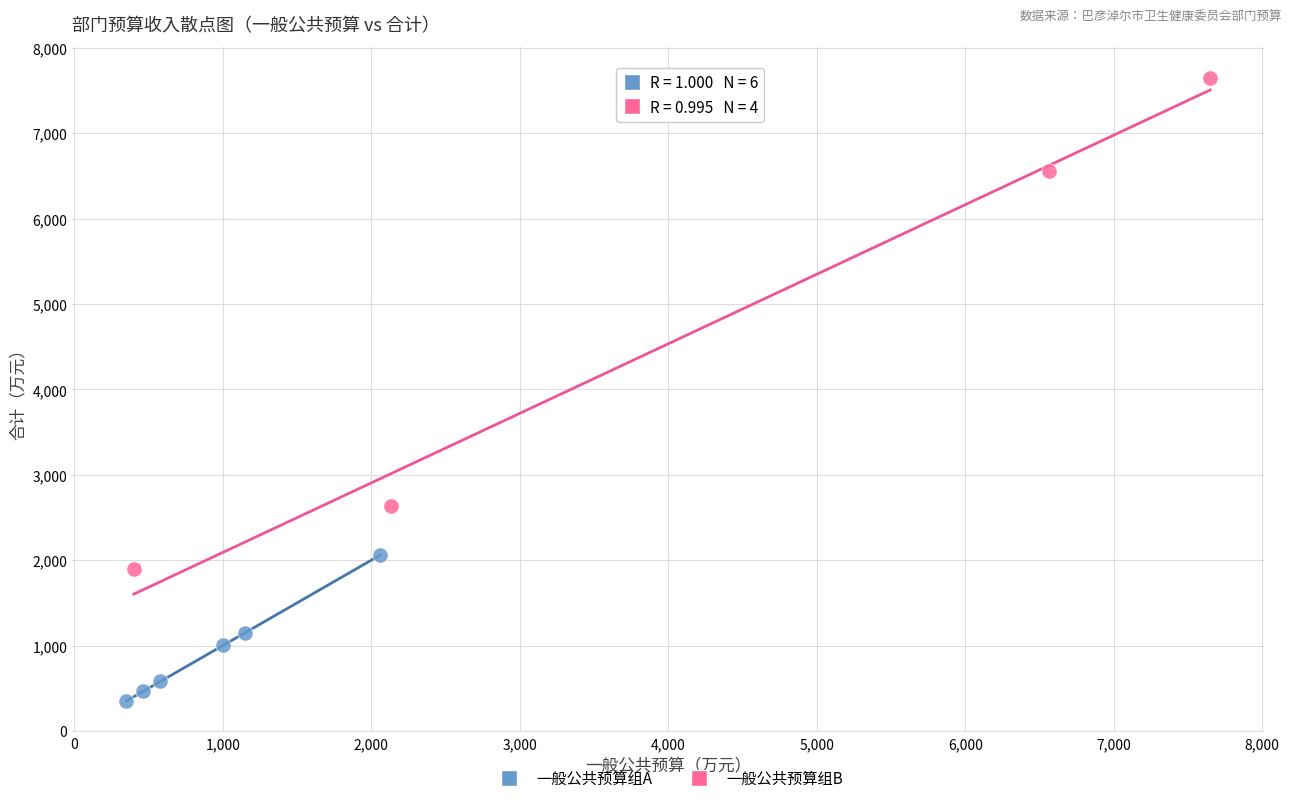

What are all the series names shown in the legend?

一般公共预算组A, 一般公共预算组B